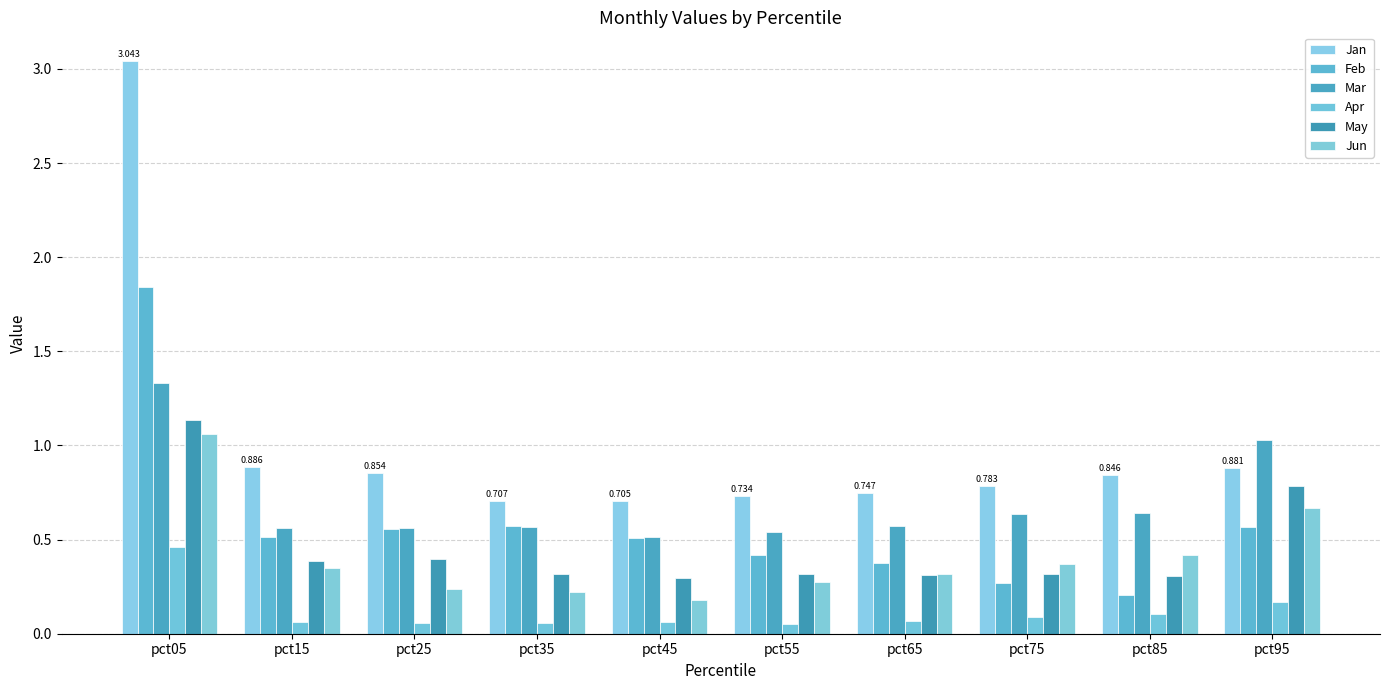

Is it true that Jun equals 0.4 at pct75?

True